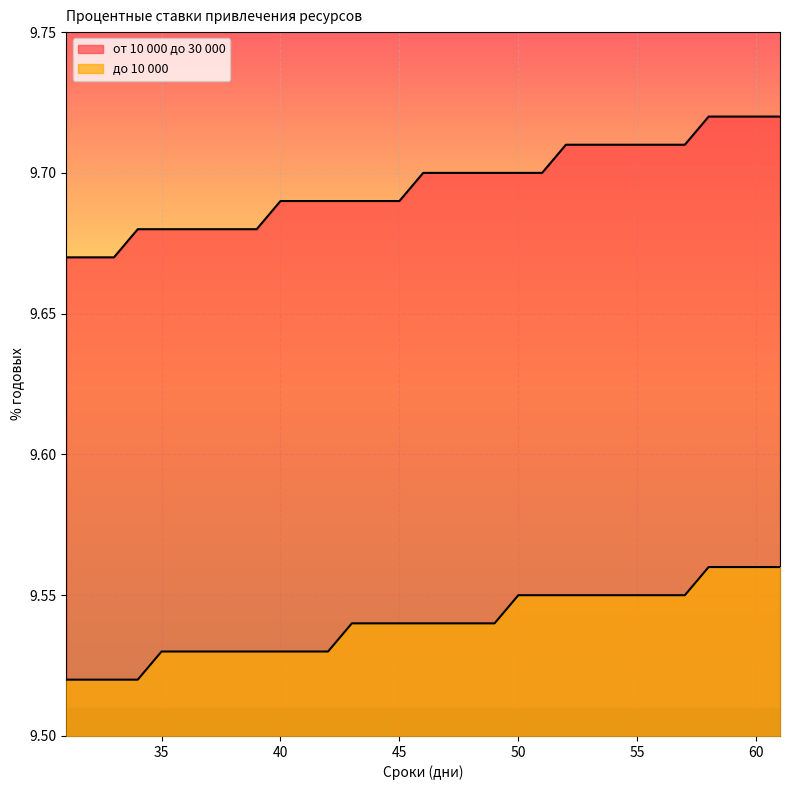

List the series in order of their peak value, highest first.

от 10 000 до 30 000, до 10 000